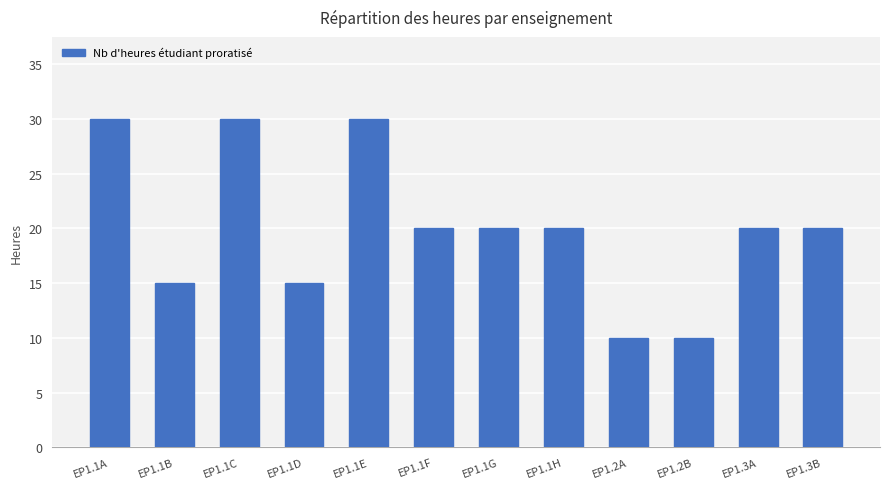

How many data points does each series have?

12